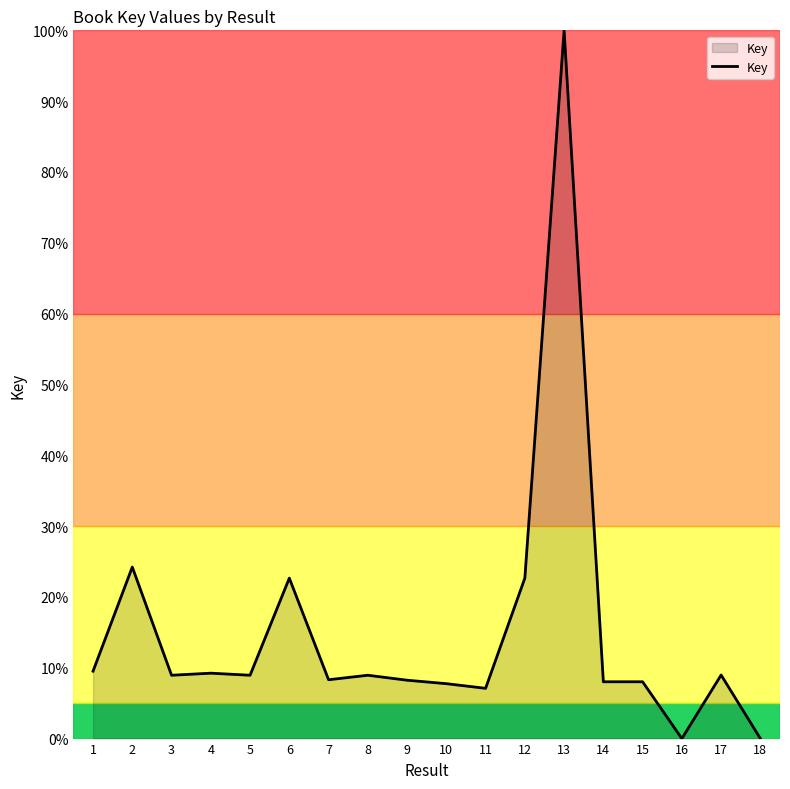

What is the difference between the values at 8 and 9?

0.7